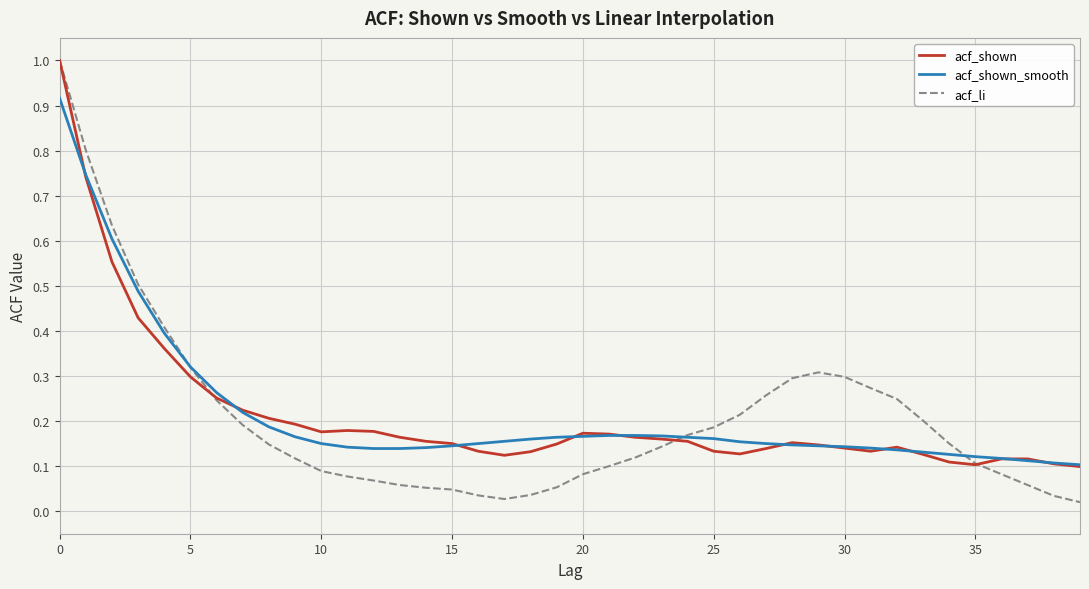

Which series has the largest range (max minus min)?

acf_li